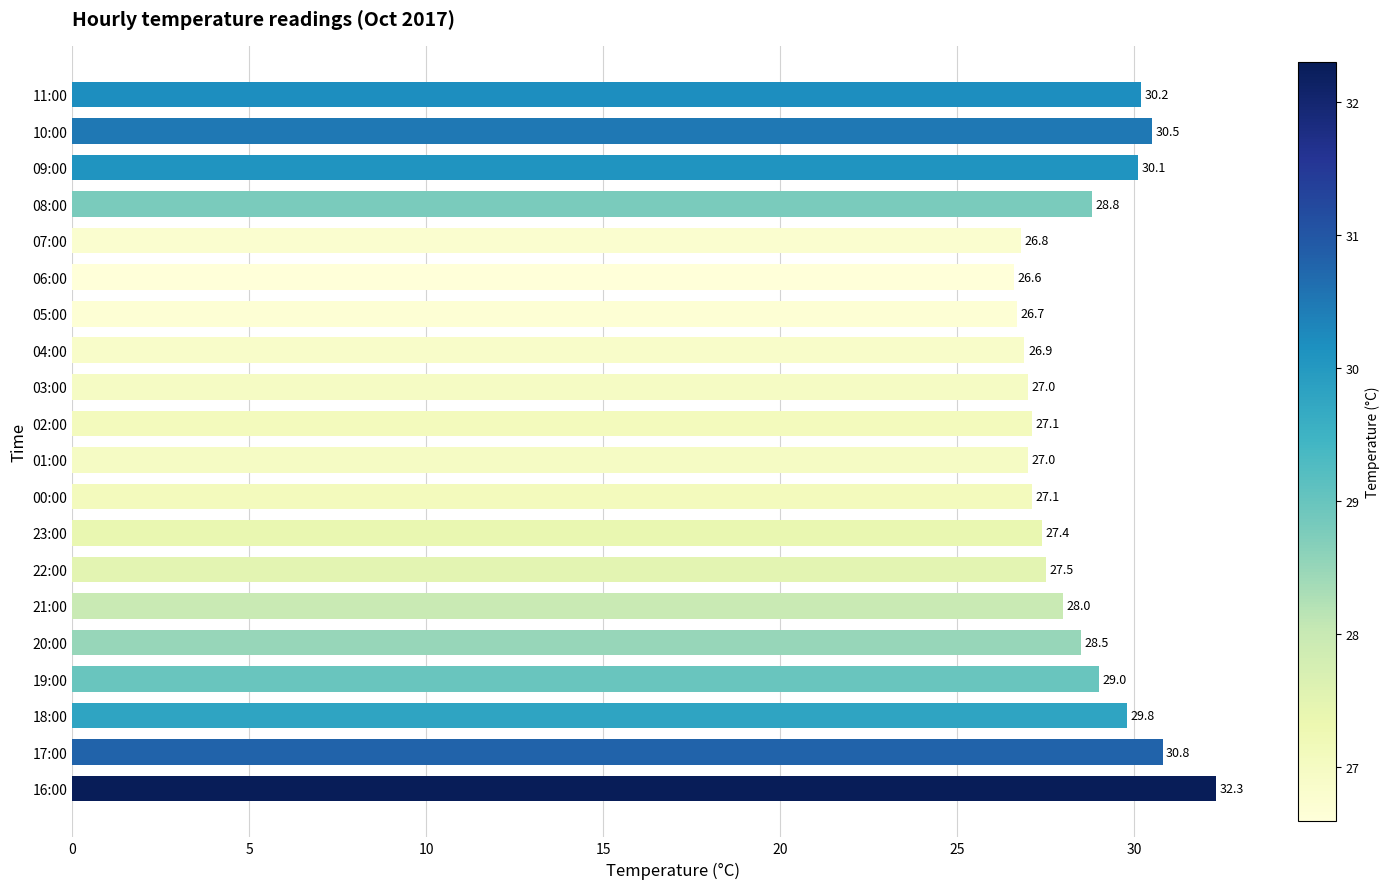

What is the average value?

28.4